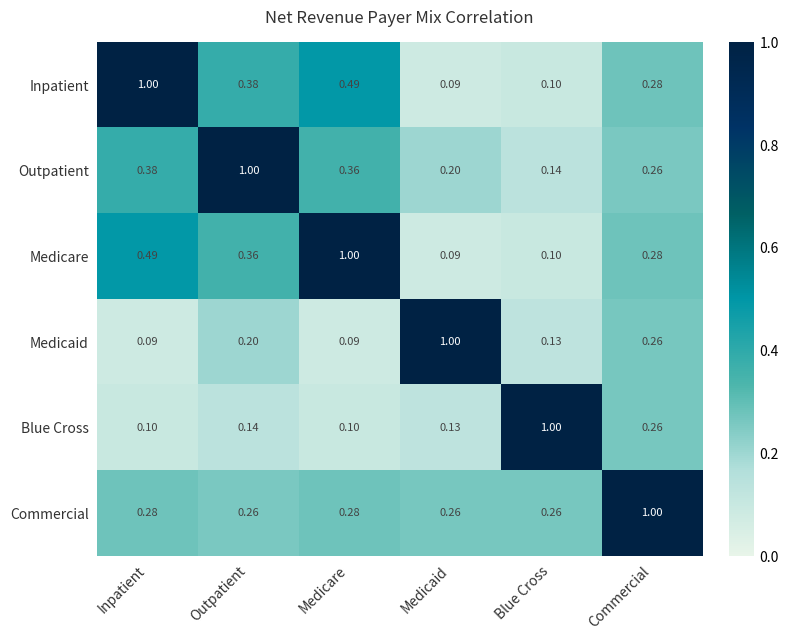

List the labels in order of Medicare value, largest first.

Medicare, Inpatient, Outpatient, Commercial, Blue Cross, Medicaid